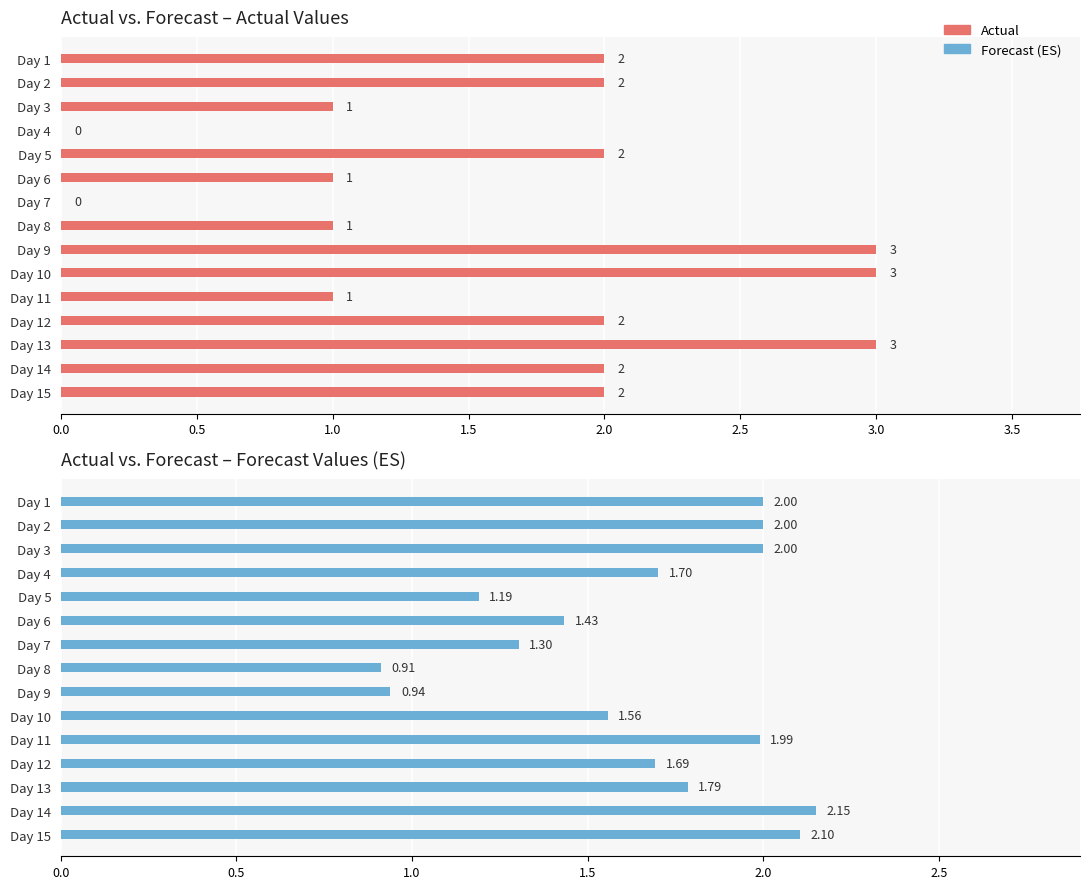

Which series has the largest range (max minus min)?

Actual